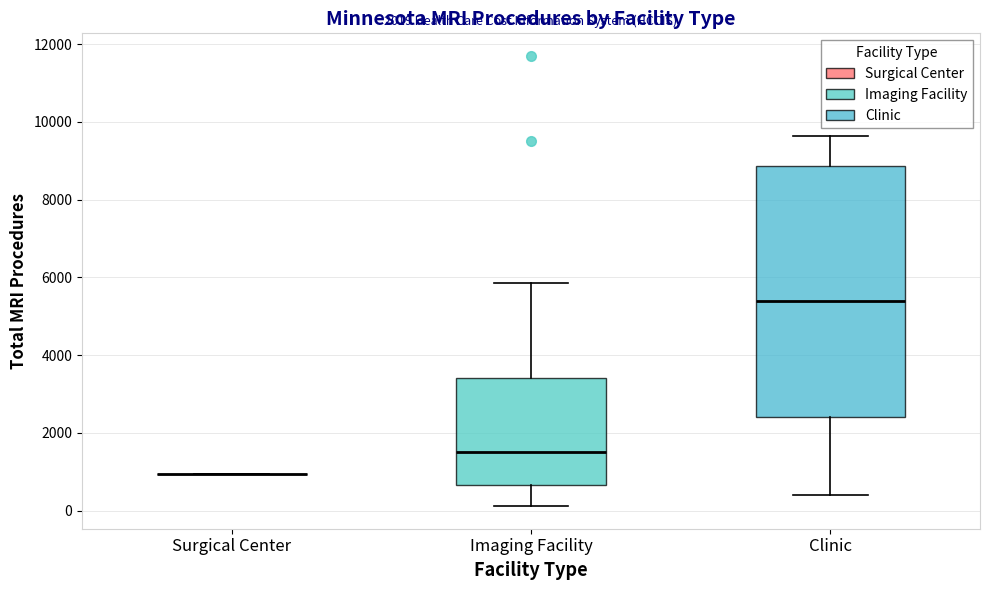

Which box is the tallest, from its lower edge to its upper edge?

Clinic